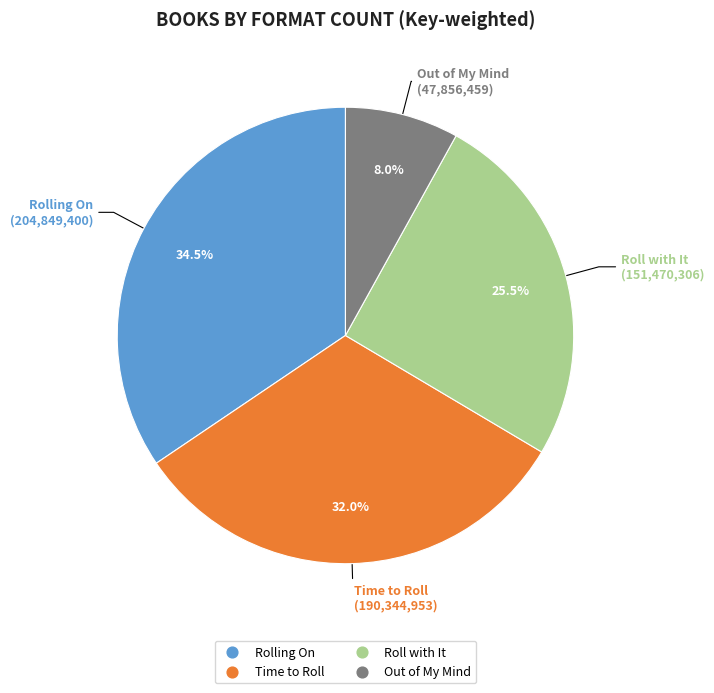

Does Out of My Mind represent more than half of the total?

No